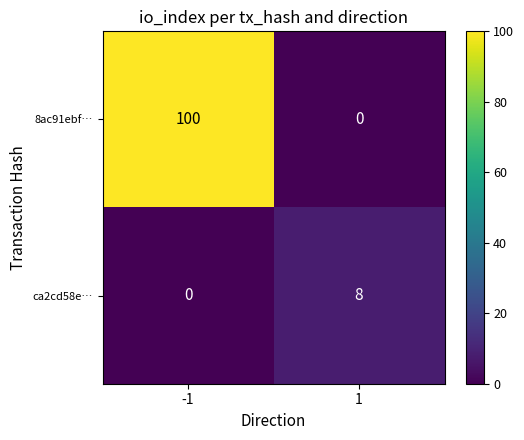

What is the maximum value shown in the chart?

100